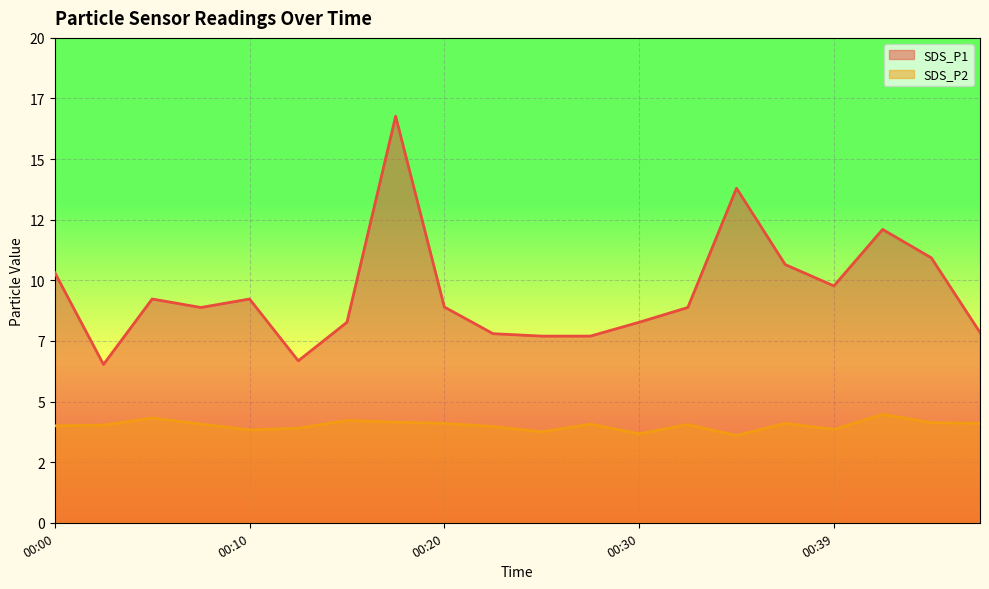

Where is SDS_P2 nearest to the value 4?

00:00